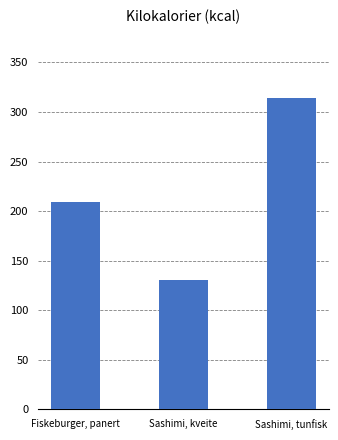

What is the label of the 1st bar from the left?

Fiskeburger, panert